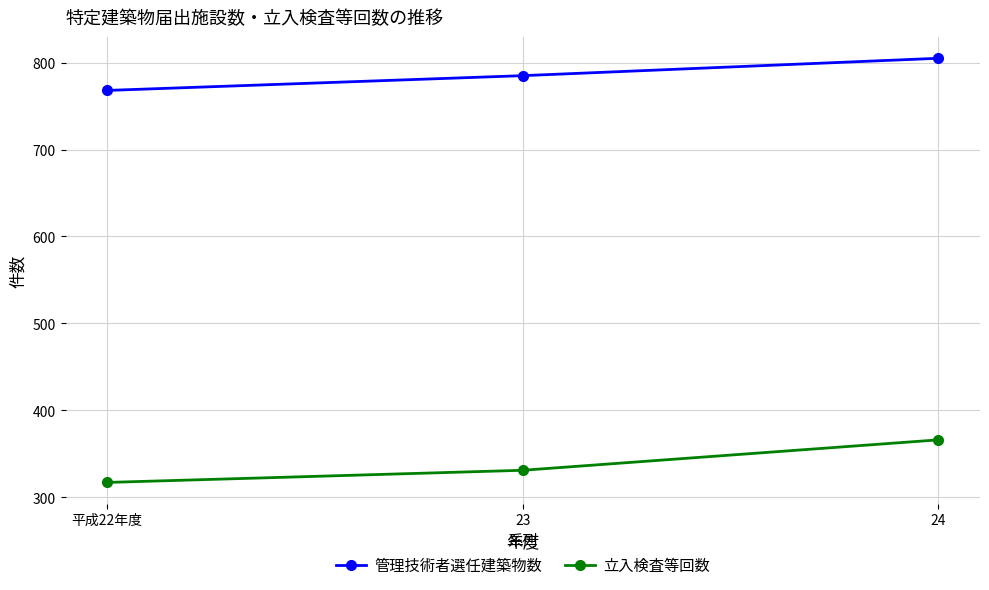

Reading left to right, what are all the values shown in this chart?

管理技術者選任建築物数: 768	785	805
立入検査等回数: 317	331	366